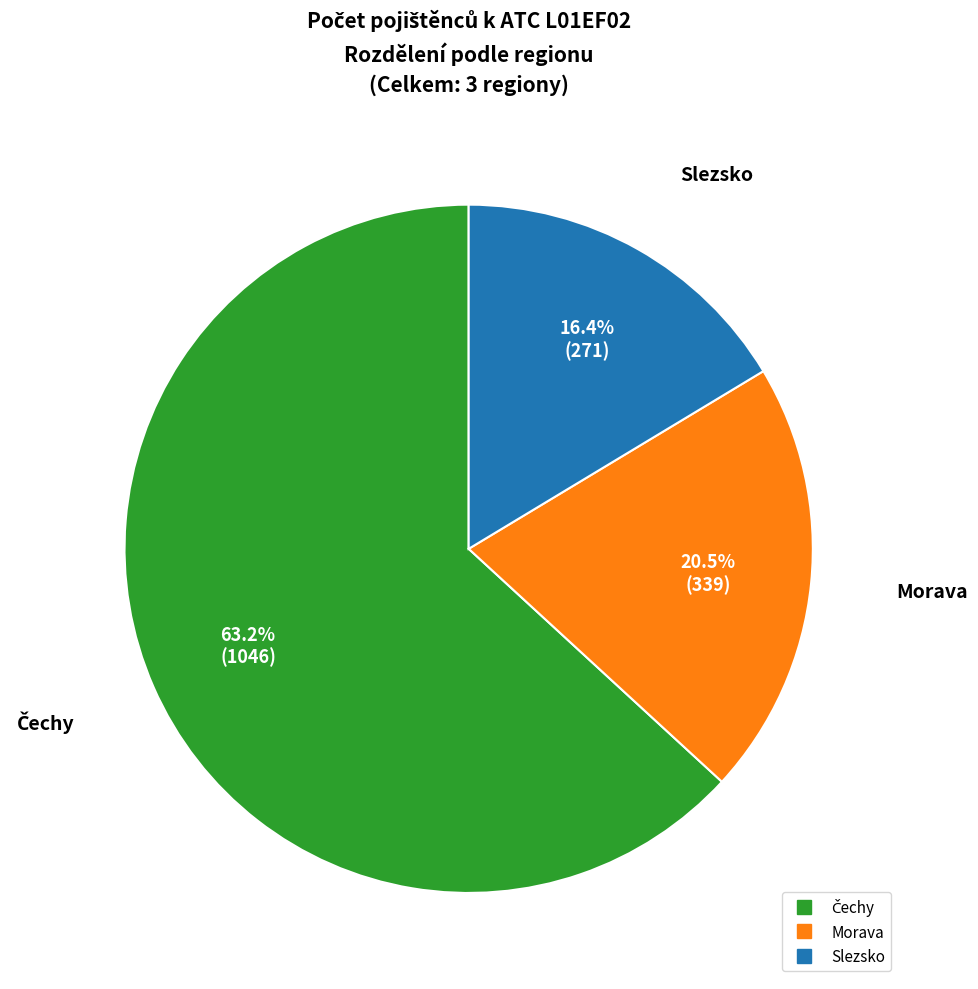

What percentage is NOT represented by Slezsko?

83.6%